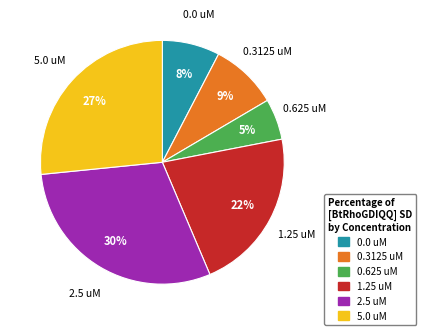

Count the number of slices in the pie.

6